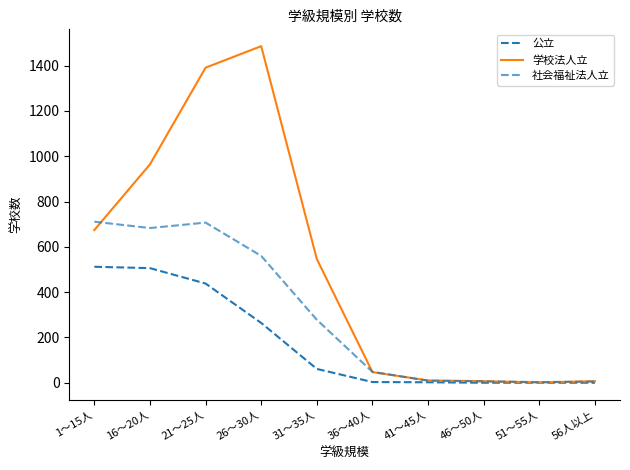

How many lines are shown in the chart?

3